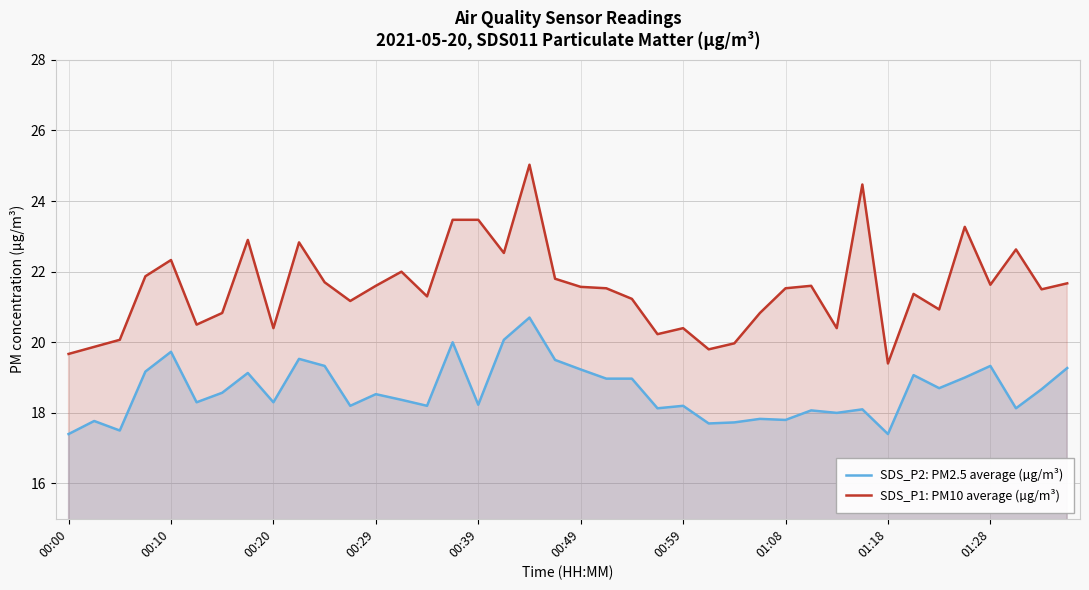

What is the maximum value shown in the chart?

25.0